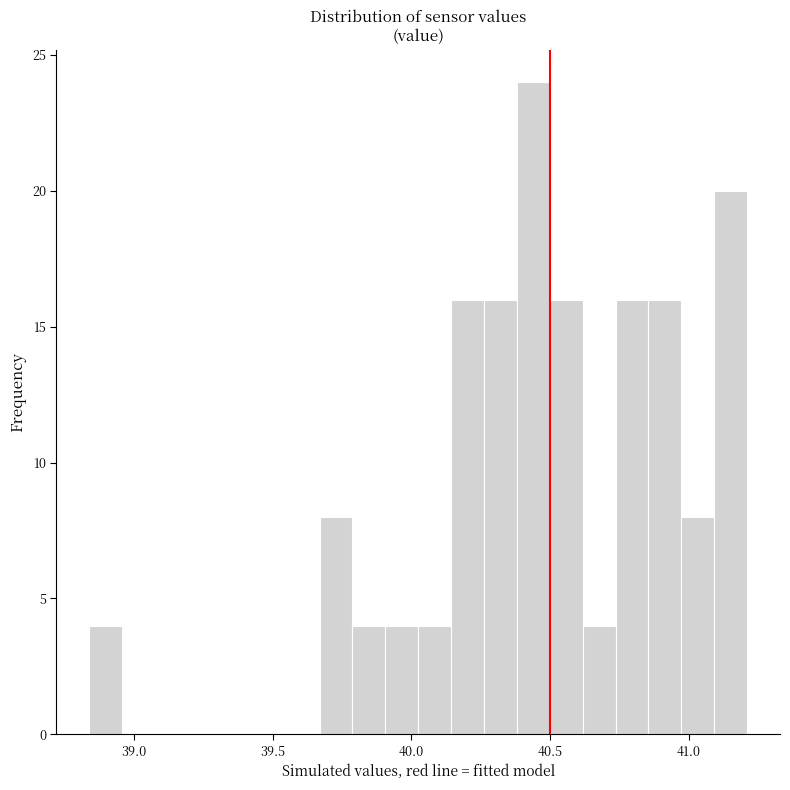

Read against the x-axis, roughly where is the centre of the tallest bar?

40.45